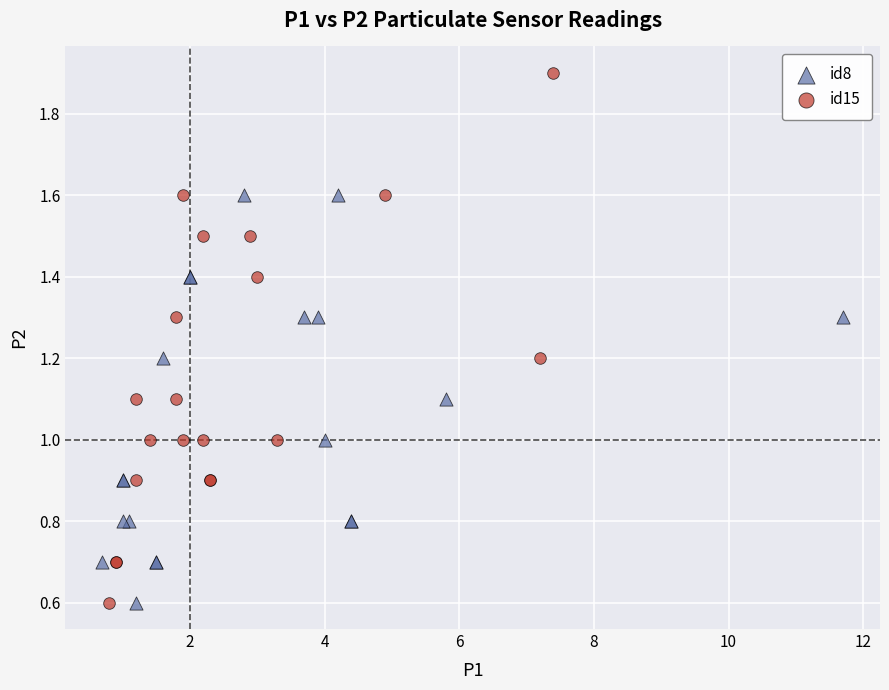

Which series reaches the maximum Y coordinate?

id15